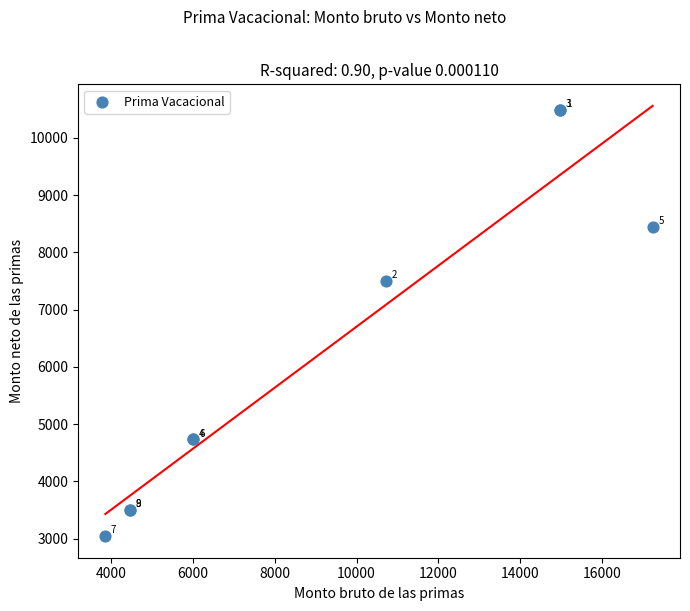

What Y value in the scatter plot is closest to 6762?

7503.4